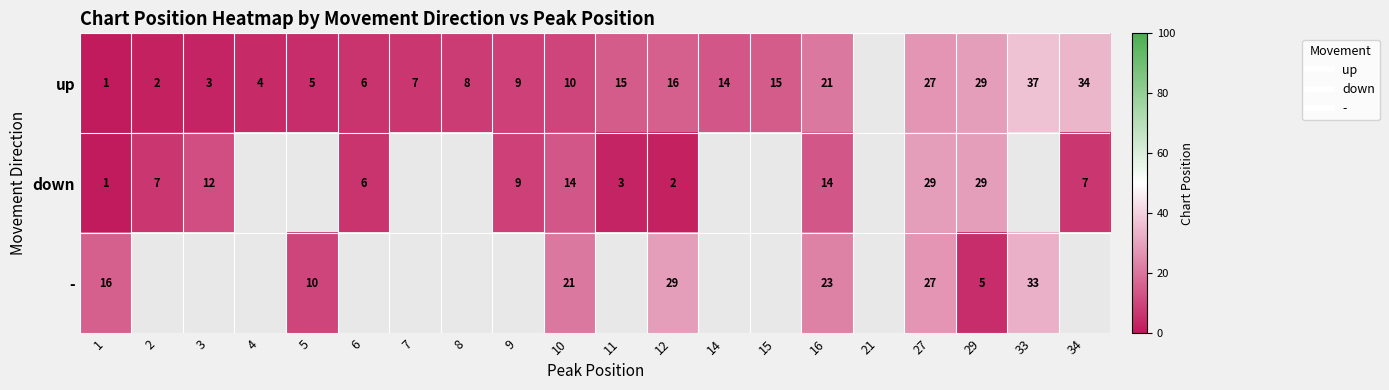

How many categories are shown in the chart?

20